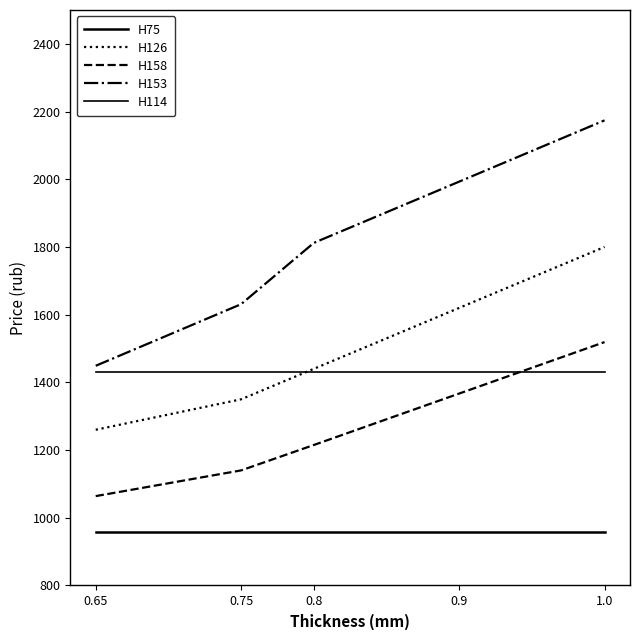

Does the chart display data point markers on the line(s)?

No